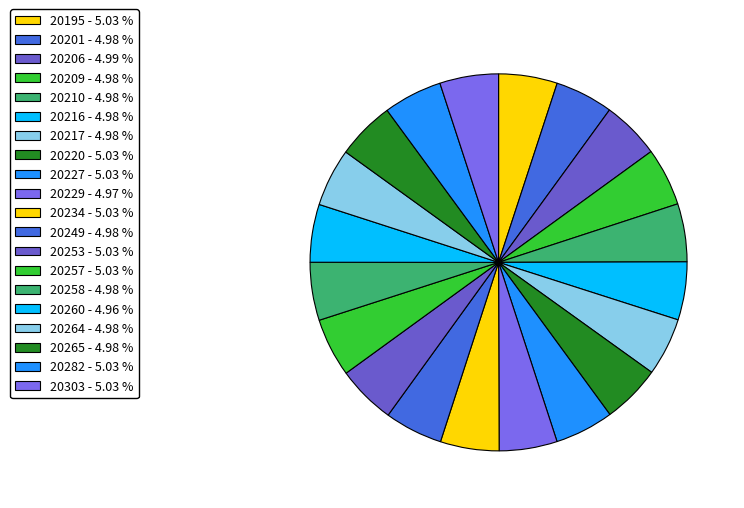

Is there a majority slice in this chart?

No